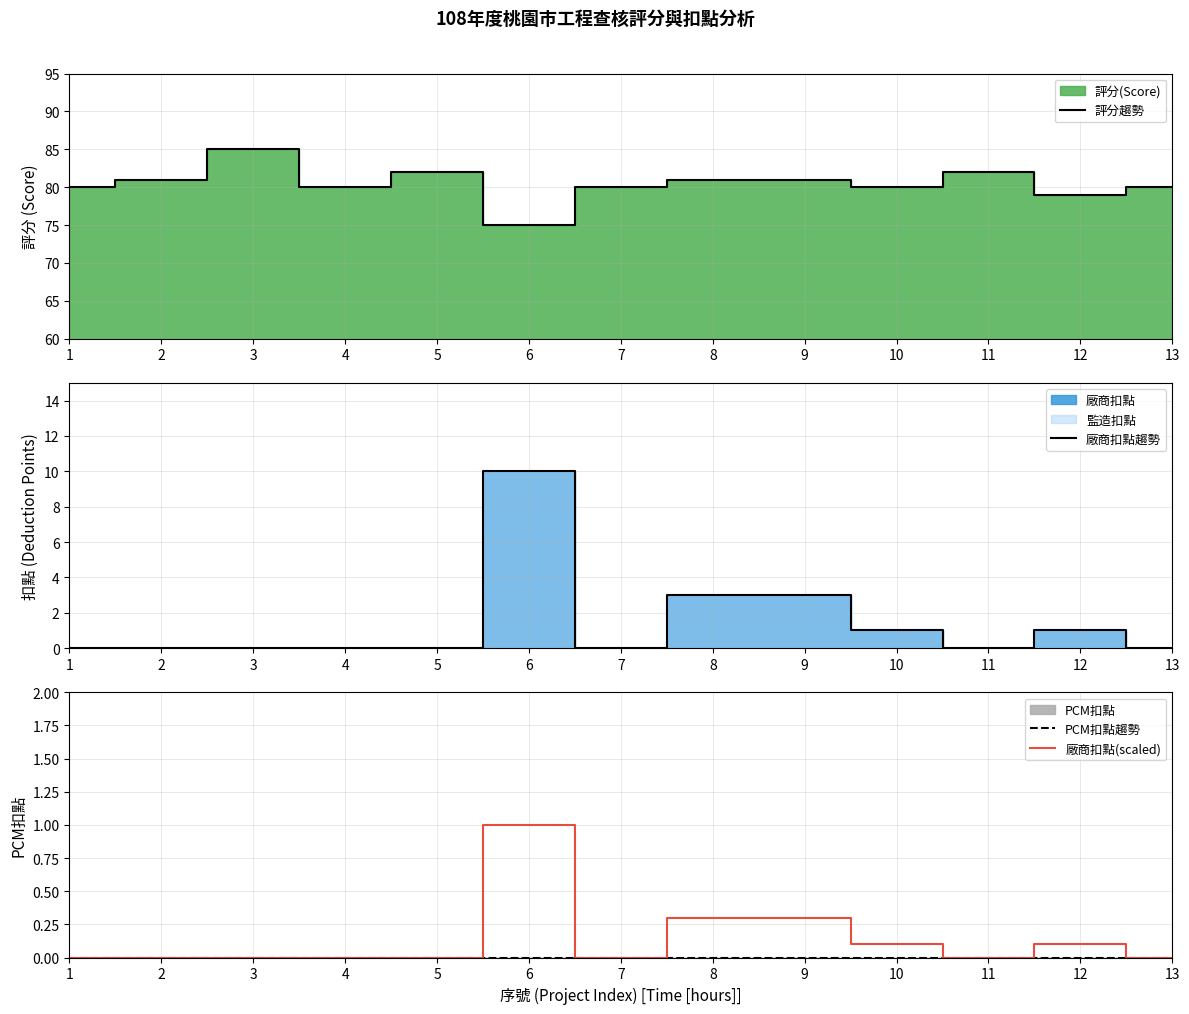

Reading left to right, extract all data points from this chart.

評分趨勢: 1=80.0	2=81.0	3=85.0	4=80.0	5=82.0	6=75.0	7=80.0	8=81.0	9=81.0	10=80.0	11=82.0	12=79.0	13=80.0
廠商扣點趨勢: 1=0.0	2=0.0	3=0.0	4=0.0	5=0.0	6=10.0	7=0.0	8=3.0	9=3.0	10=1.0	11=0.0	12=1.0	13=0.0
PCM扣點趨勢: 1=0.0	2=0.0	3=0.0	4=0.0	5=0.0	6=0.0	7=0.0	8=0.0	9=0.0	10=0.0	11=0.0	12=0.0	13=0.0
廠商扣點(scaled): 1=0.0	2=0.0	3=0.0	4=0.0	5=0.0	6=1.0	7=0.0	8=0.3	9=0.3	10=0.1	11=0.0	12=0.1	13=0.0